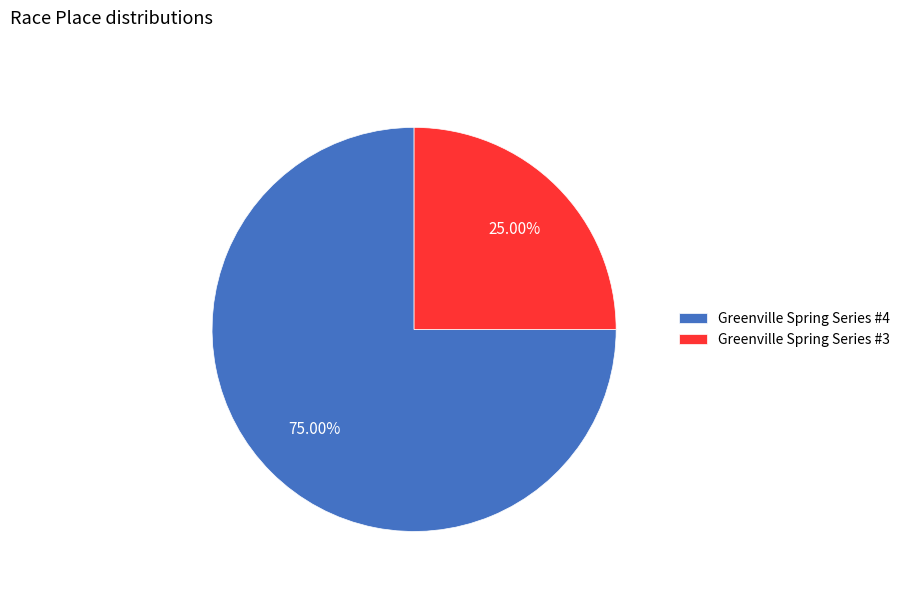

To the nearest percent, what is the difference between the Greenville Spring Series #3 and Greenville Spring Series #4 slice percentages?

50%